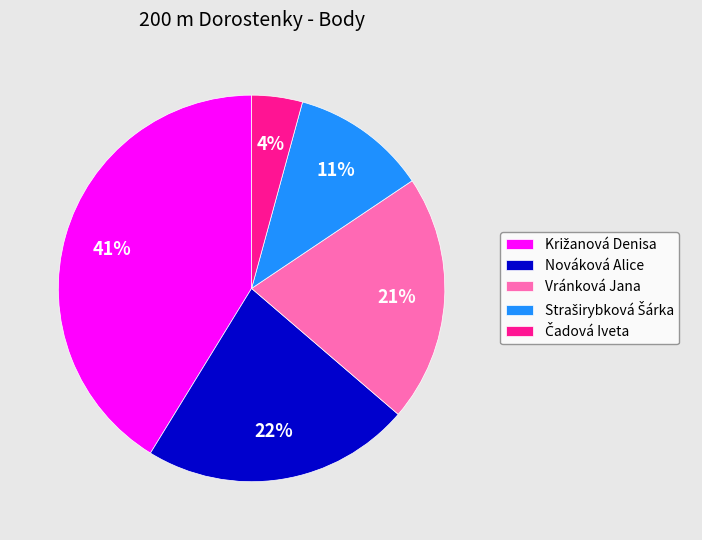

Is there any slice that represents more than half of the pie?

No